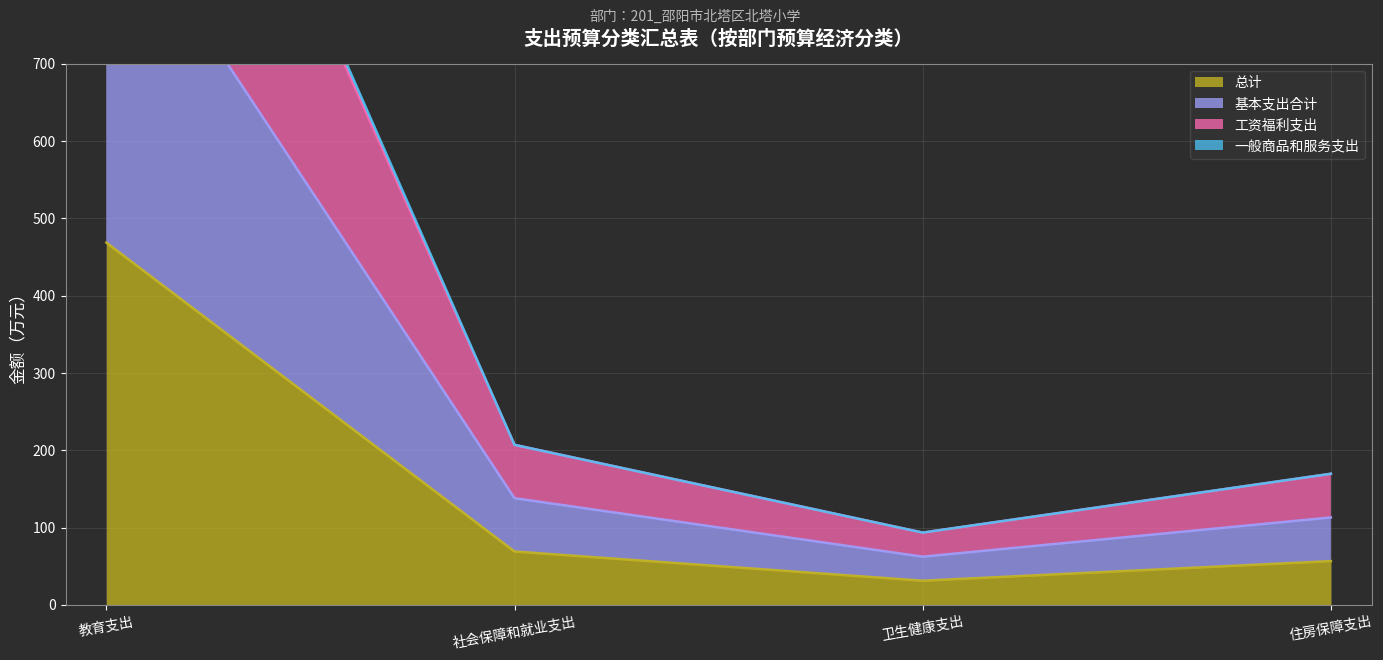

Reading right to left, what are all the values shown in this chart?

总计: 住房保障支出=56.5	卫生健康支出=31.1	社会保障和就业支出=69.0	教育支出=468.5
基本支出合计: 住房保障支出=113.0	卫生健康支出=62.3	社会保障和就业支出=137.9	教育支出=937.0
工资福利支出: 住房保障支出=169.5	卫生健康支出=93.4	社会保障和就业支出=206.9	教育支出=1389.3
一般商品和服务支出: 住房保障支出=169.5	卫生健康支出=93.4	社会保障和就业支出=206.9	教育支出=1405.5